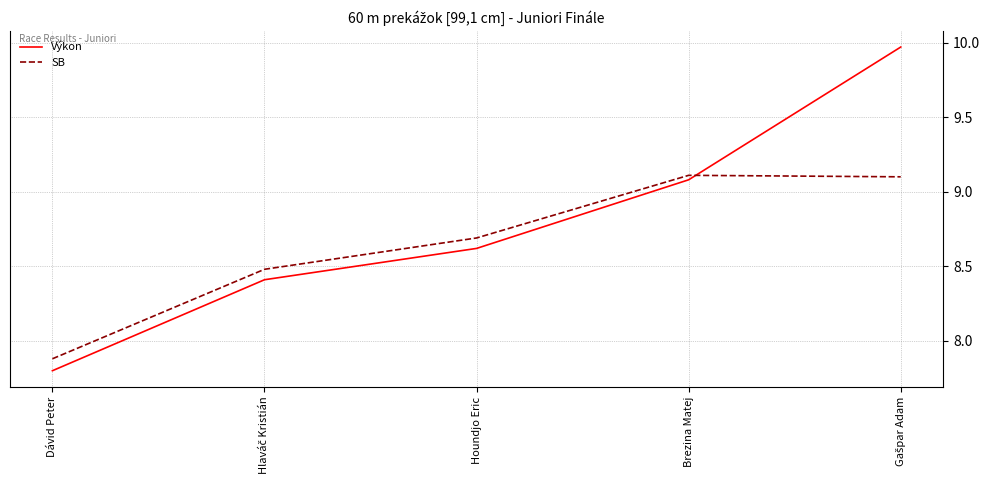

Which category has the lowest value in the SB series?

Dávid Peter